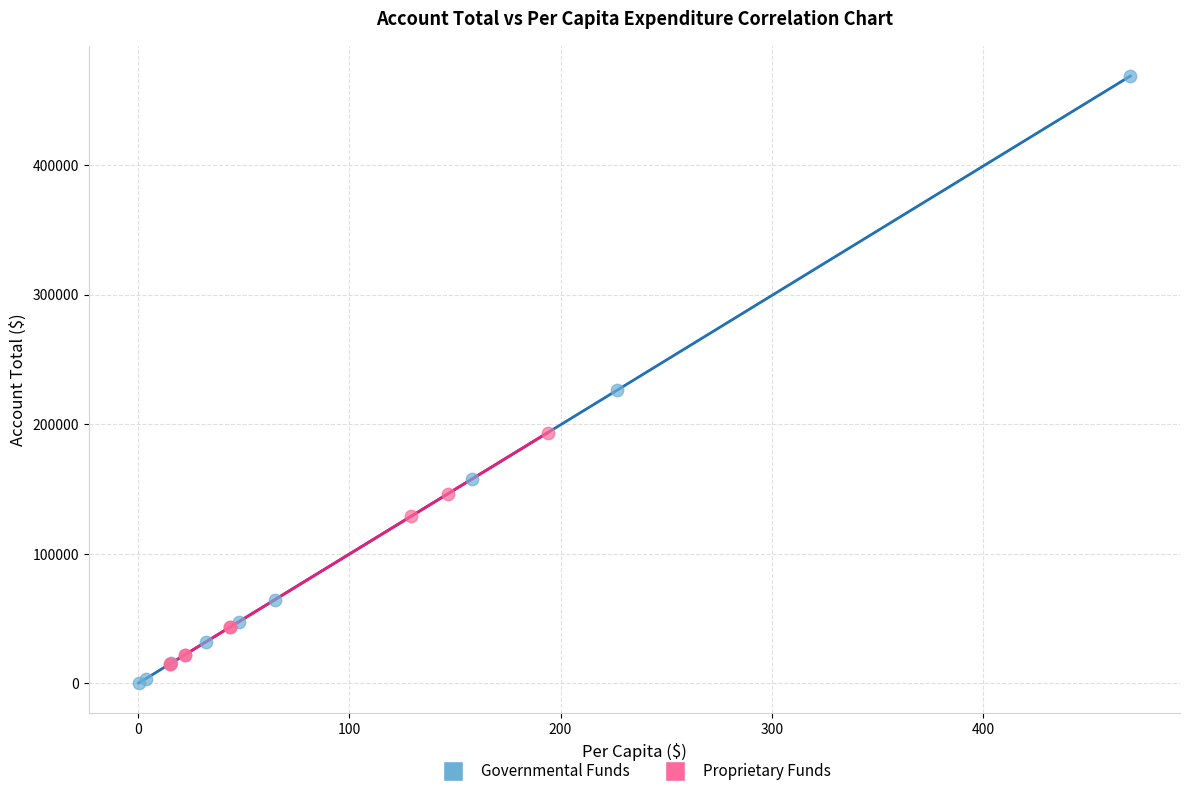

Which series has the largest Y range (max minus min)?

Governmental Funds